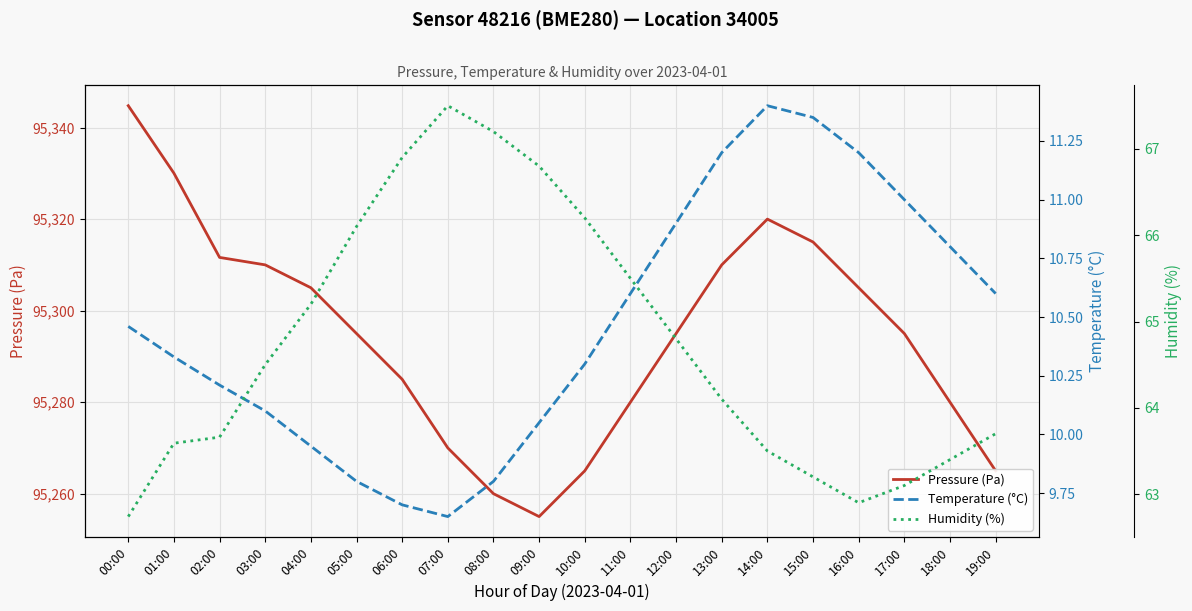

What is the sum of the Temperature (°C) values at 09:00 and 13:00?

21.2